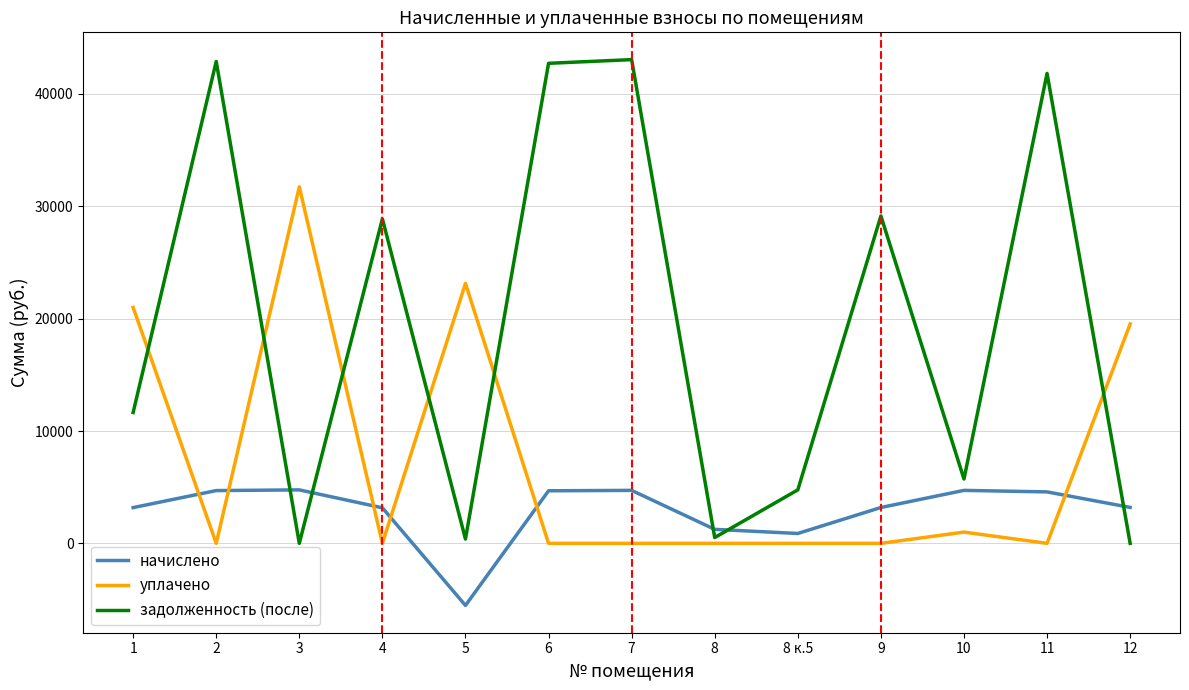

What value does the задолженность (после) series have at 9?

29142.3